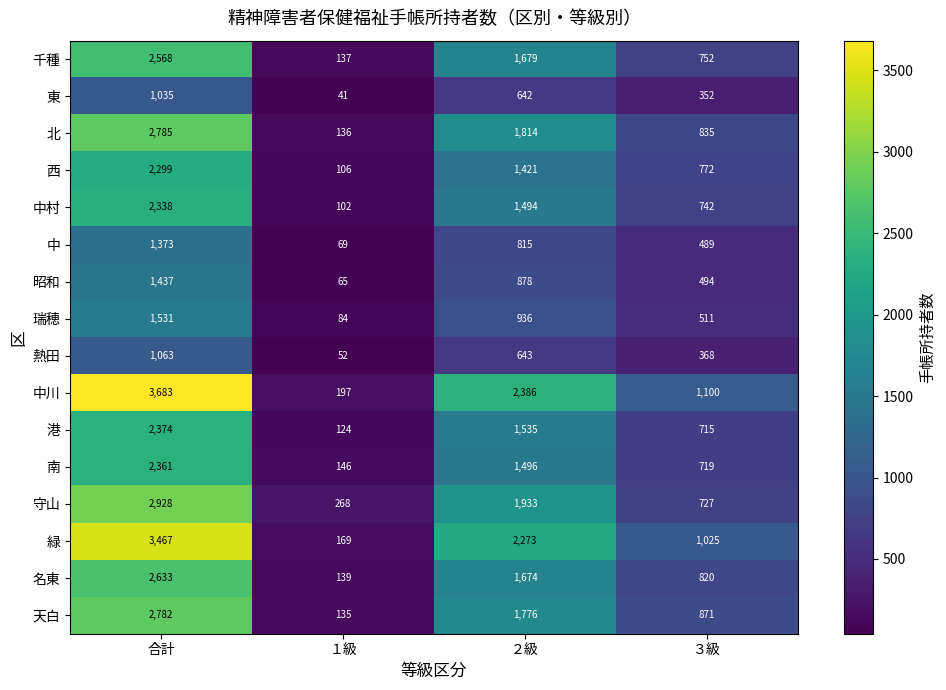

What is the spread (max minus min) of values at ２級?

1744